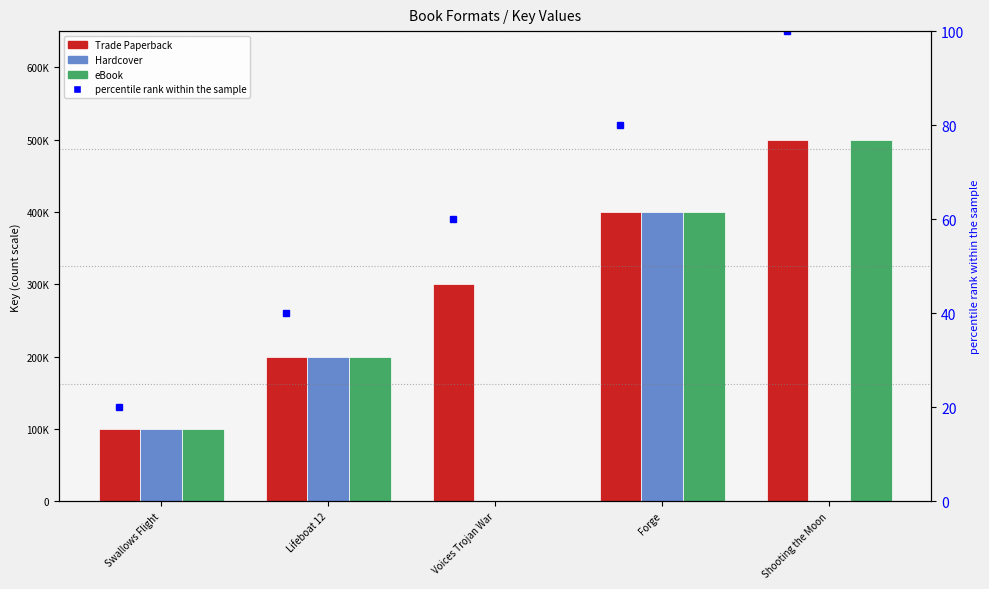

Is it true that Trade Paperback equals 319251 at Lifeboat 12?

False